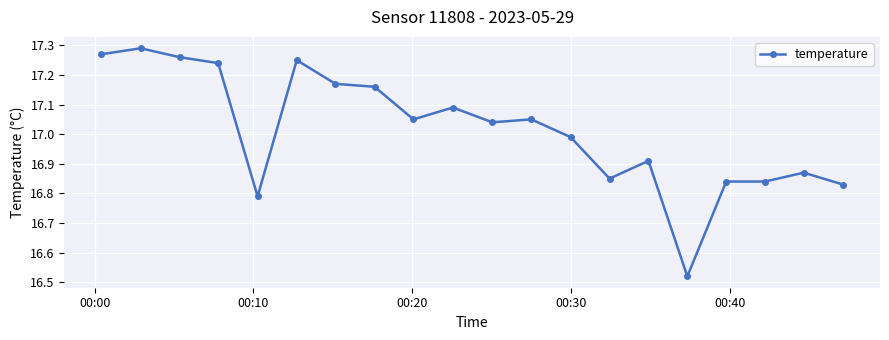

Count the number of data series in this chart.

1